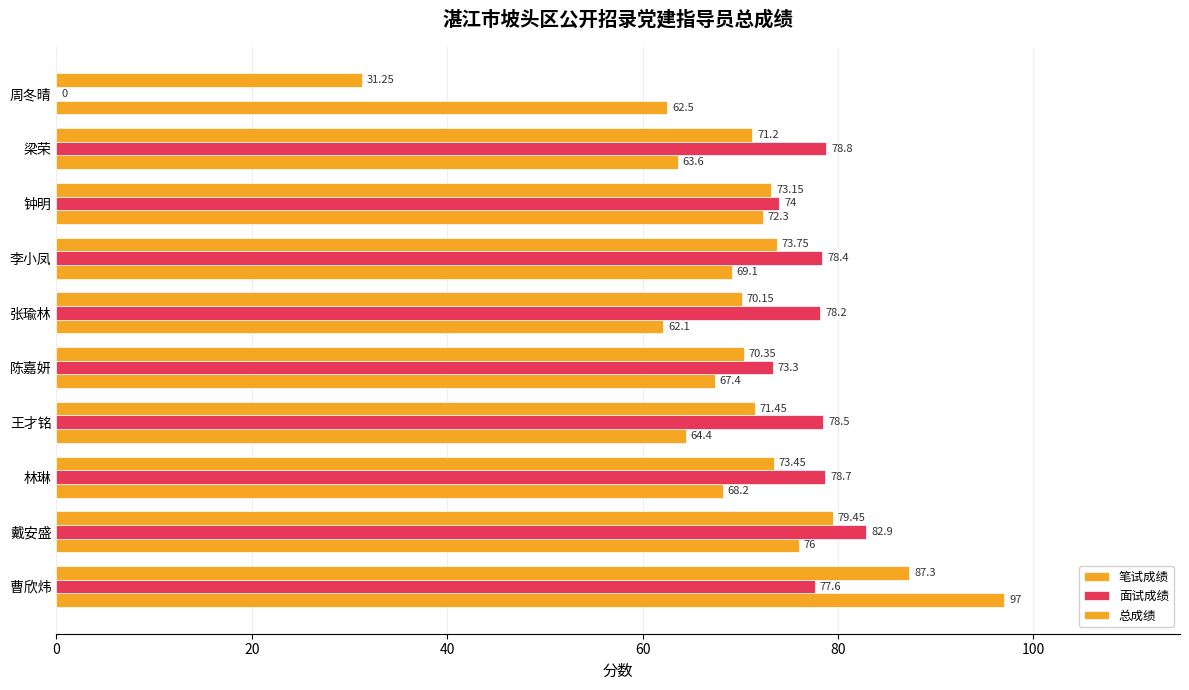

How many data points does each series have?

10